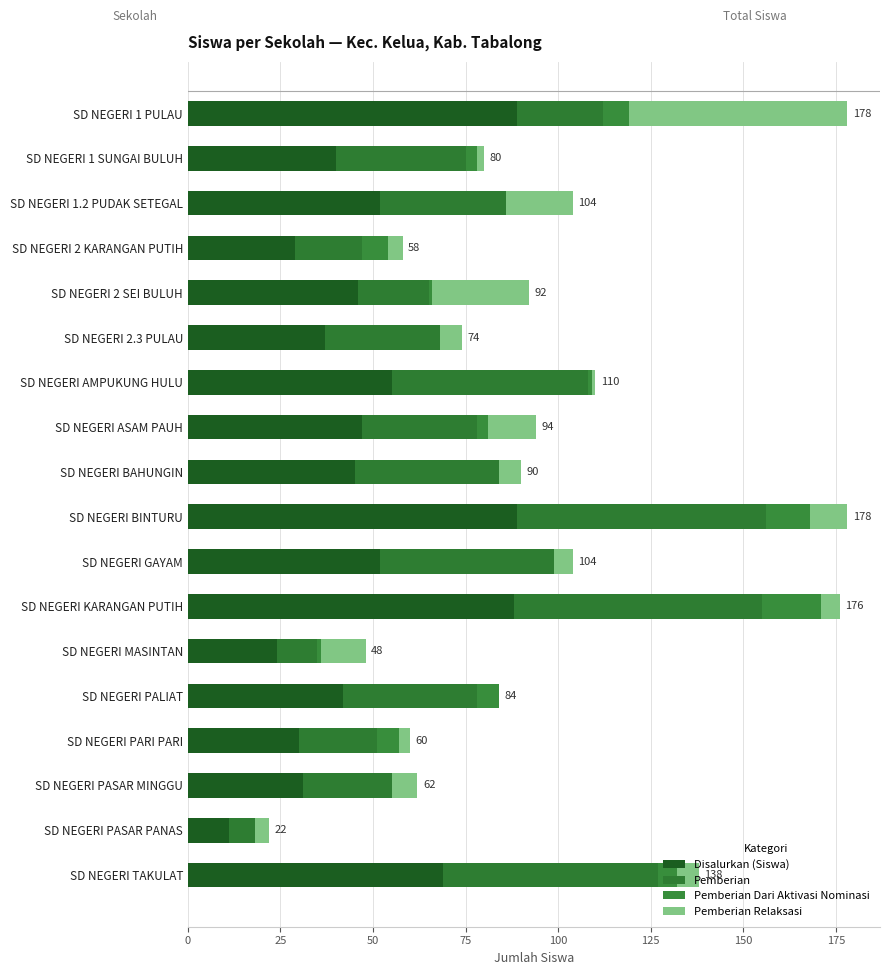

How many categories are shown in the chart?

18